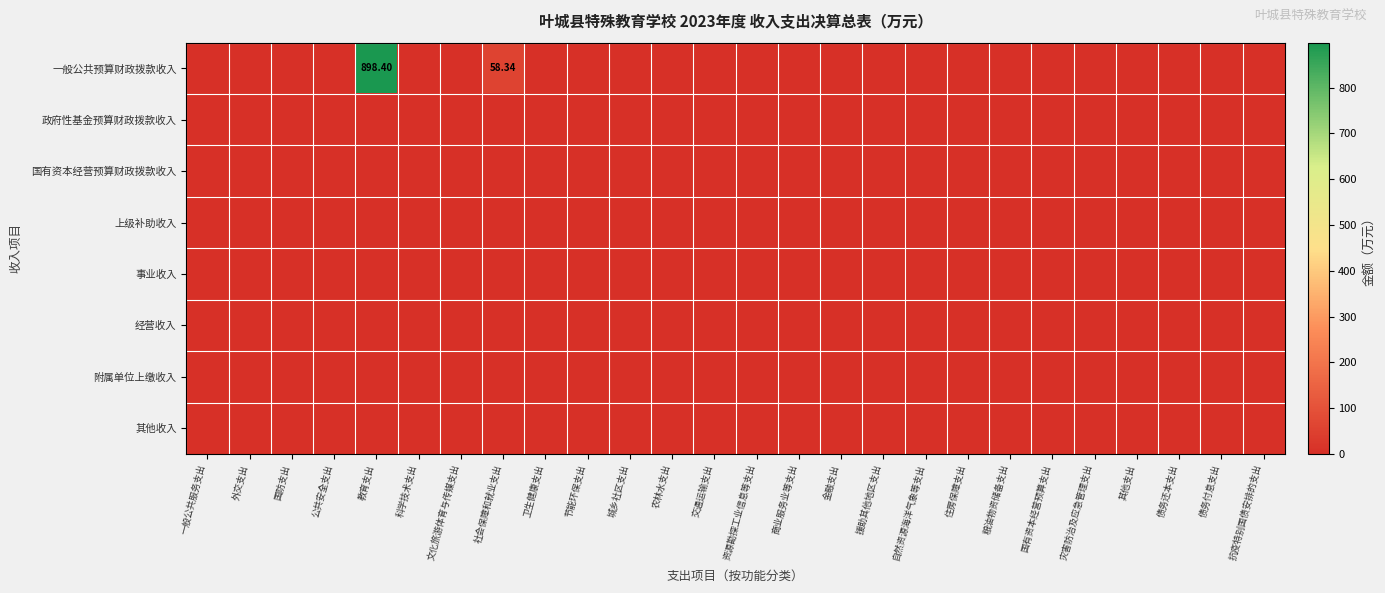

Is it true that 其他收入 equals 0.0 at 灾害防治及应急管理支出?

True